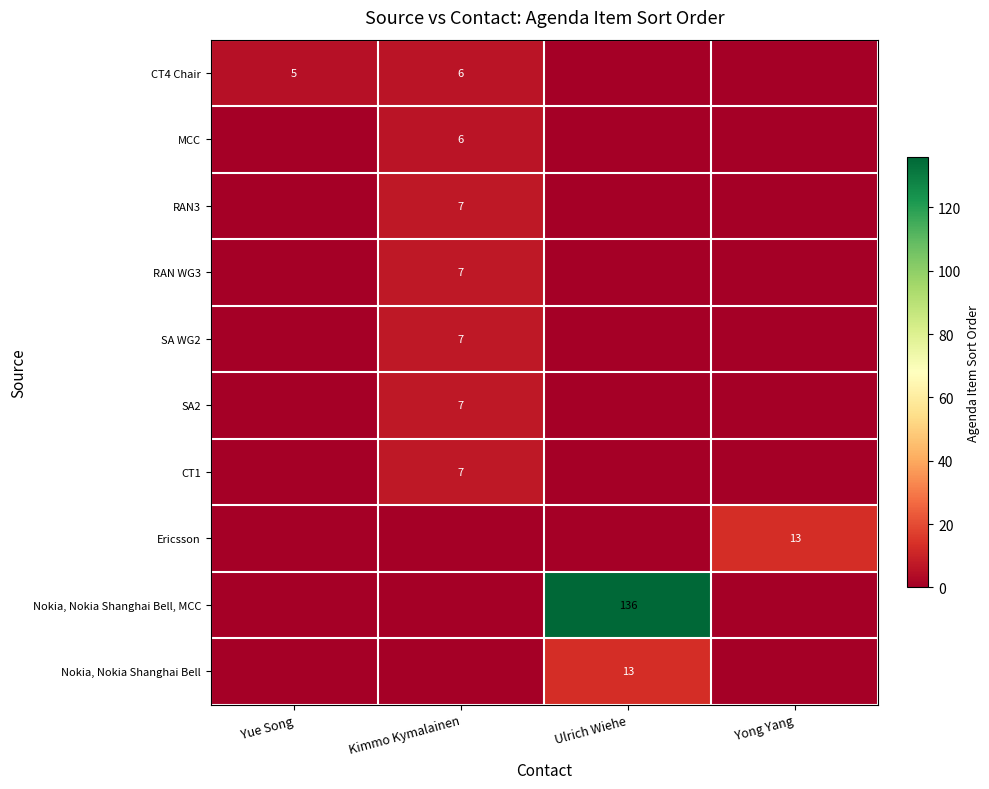

True or false: CT4 Chair has a value of 5 at Yue Song.

True